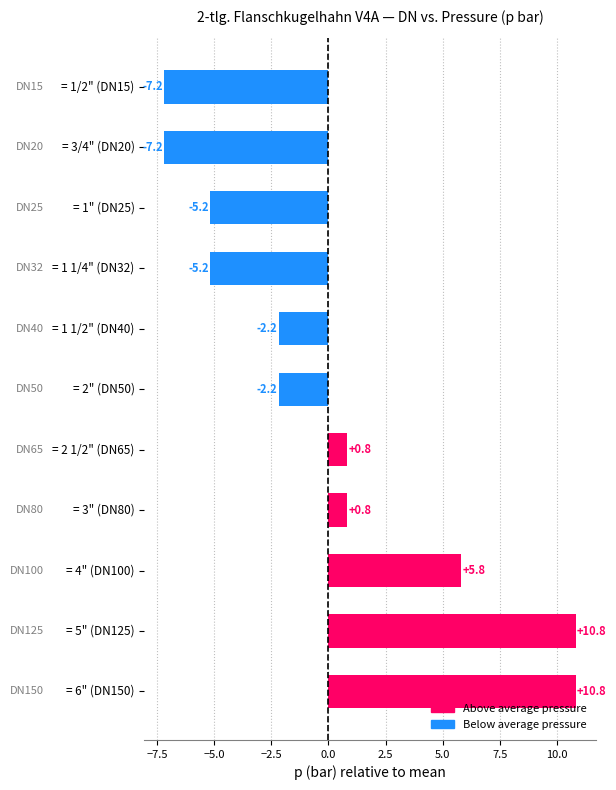

What is the minimum value shown in the chart?

-7.2